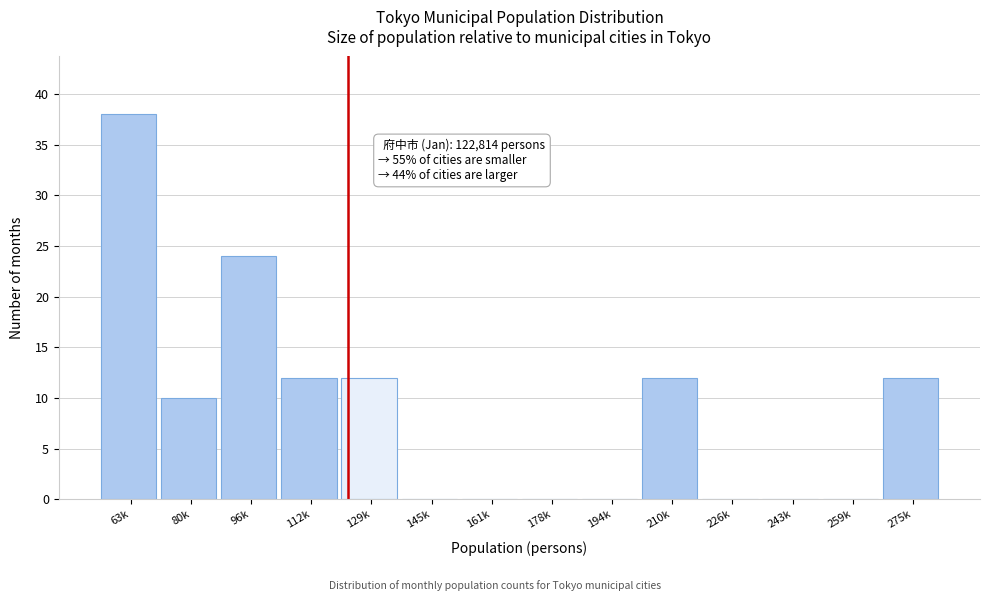

Reading left to right, list all the values displayed in this chart.

63k=38	80k=10	96k=24	112k=12	129k=12	145k=0	161k=0	178k=0	194k=0	210k=12	226k=0	243k=0	259k=0	275k=12